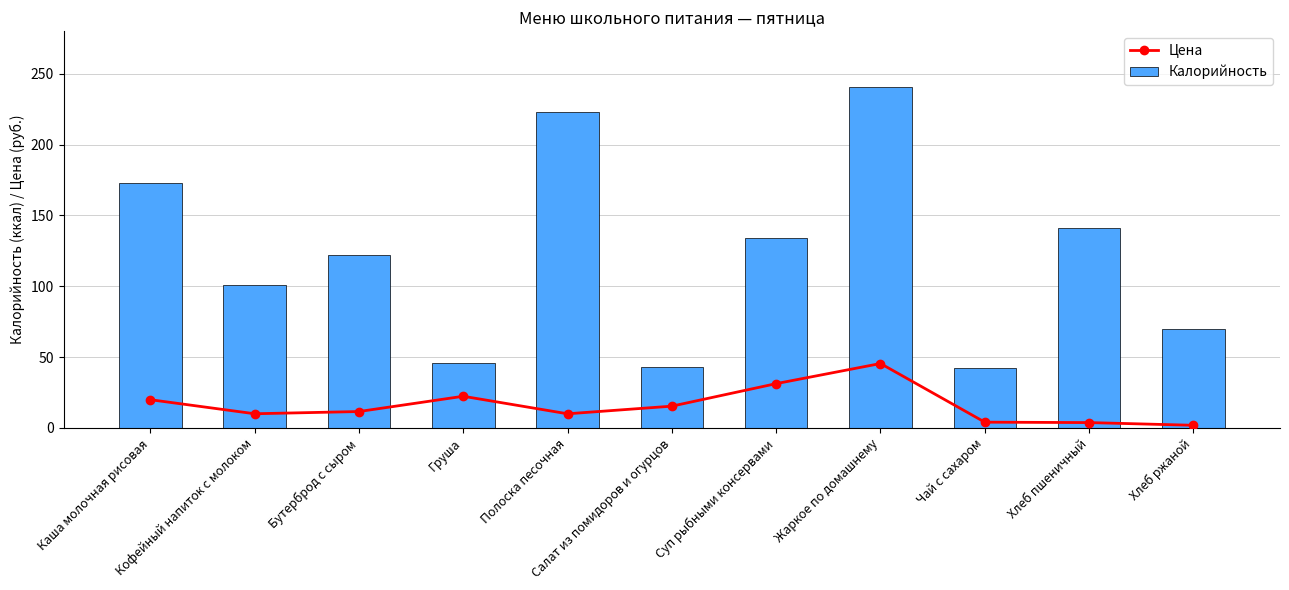

Rank the series by their average value, from highest to lowest.

Калорийность, Цена